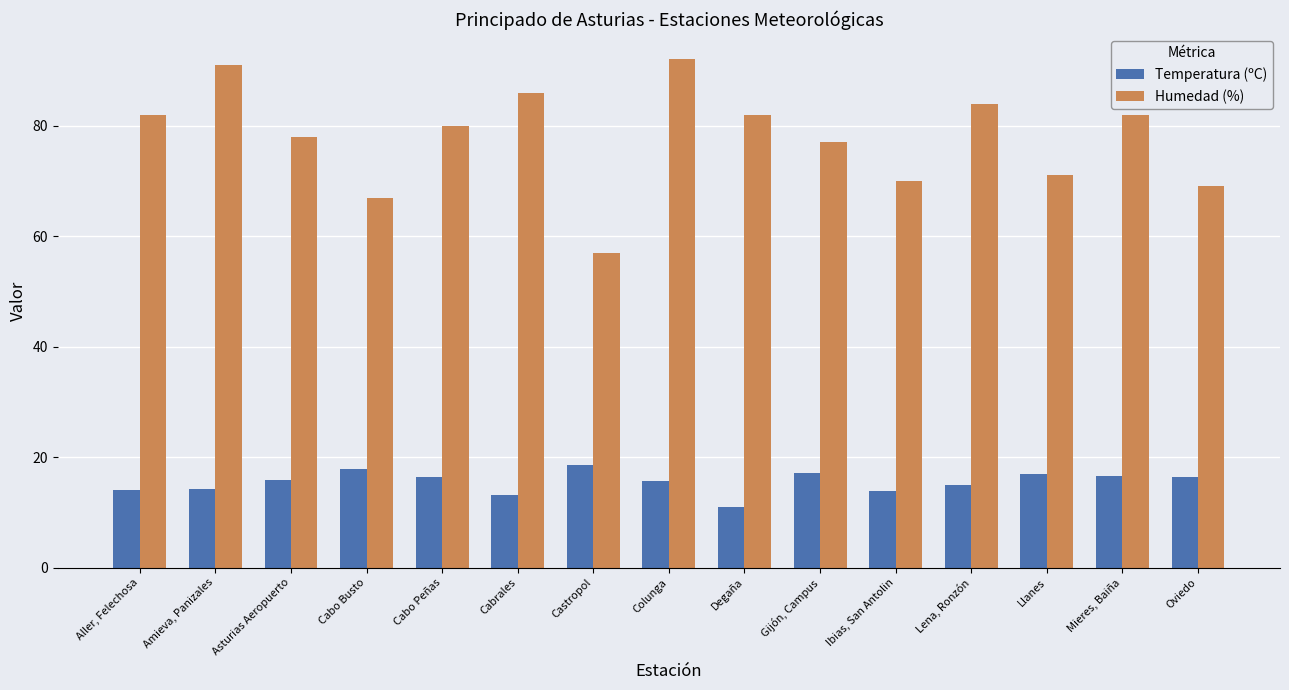

What is the spread (max minus min) of values at Ibias, San Antolin?

56.2